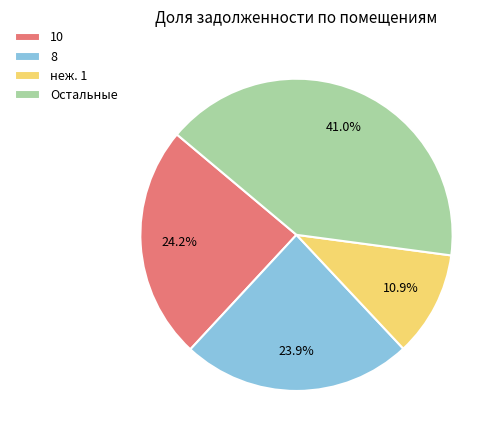

What is the ratio of the value at Остальные to the value at 8?

1.7